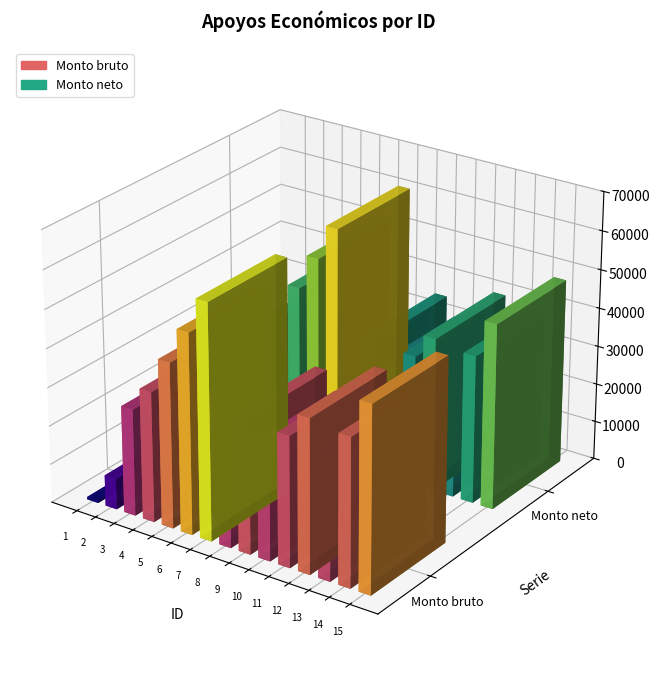

What is the value of the Monto neto bar at the 8th from the left?

29534.0